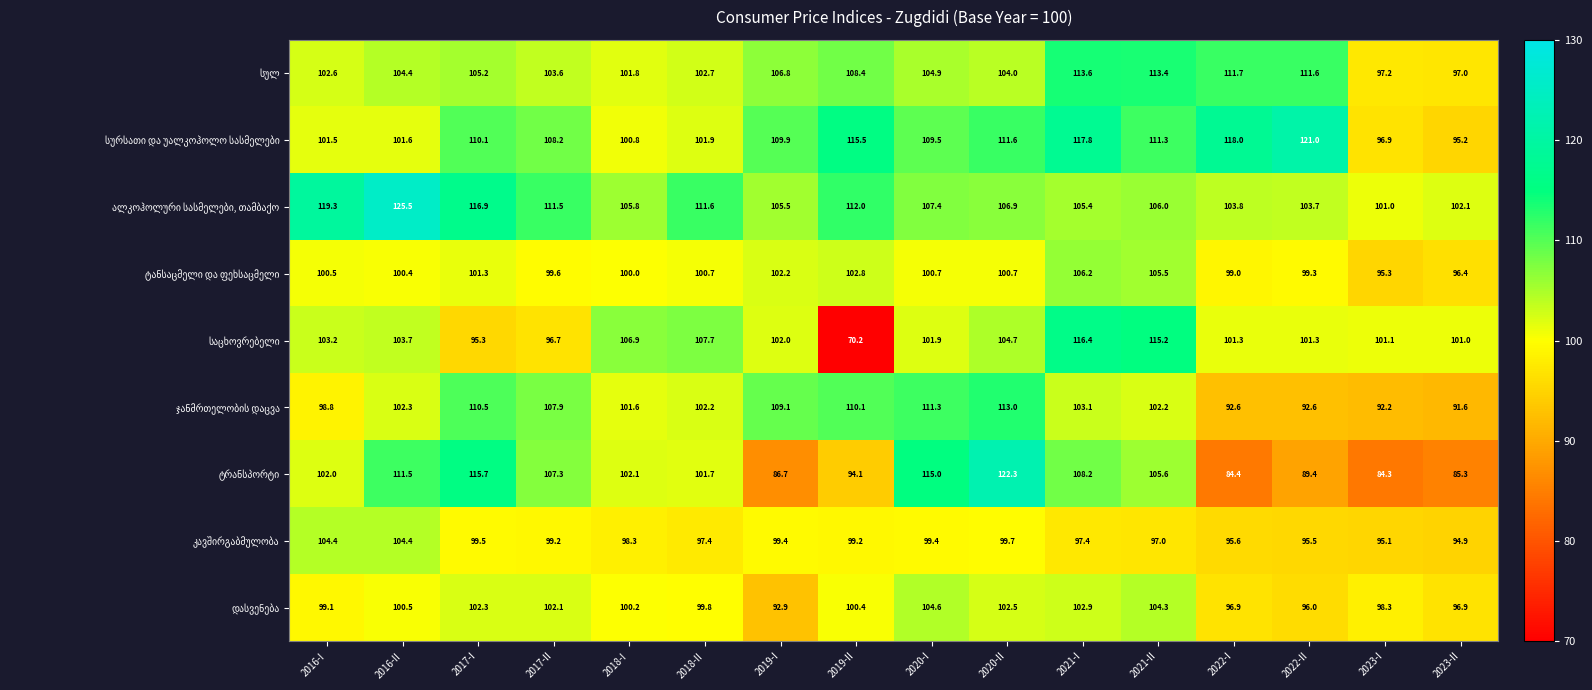

At which category is the sum across all series the highest?

2021-I